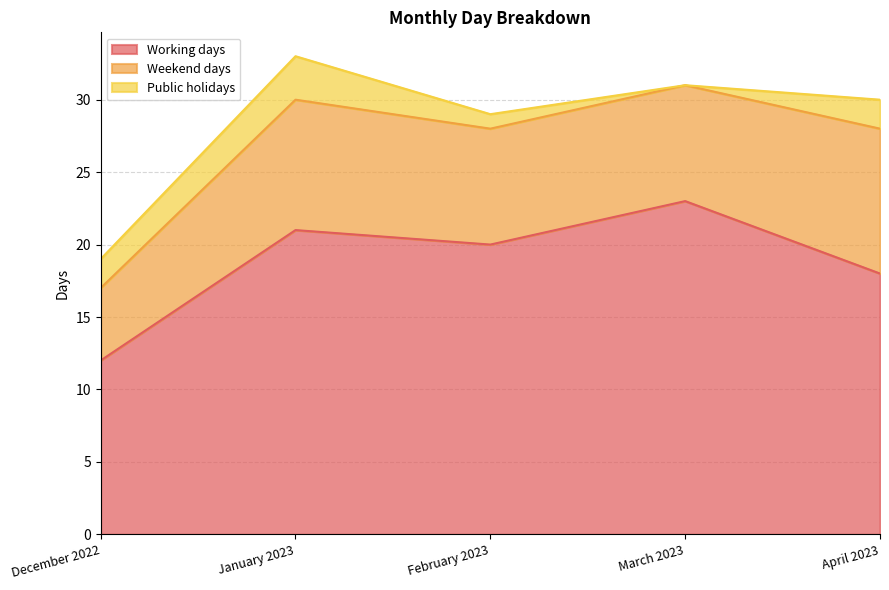

True or false: Public holidays has a value of 3 at December 2022.

False